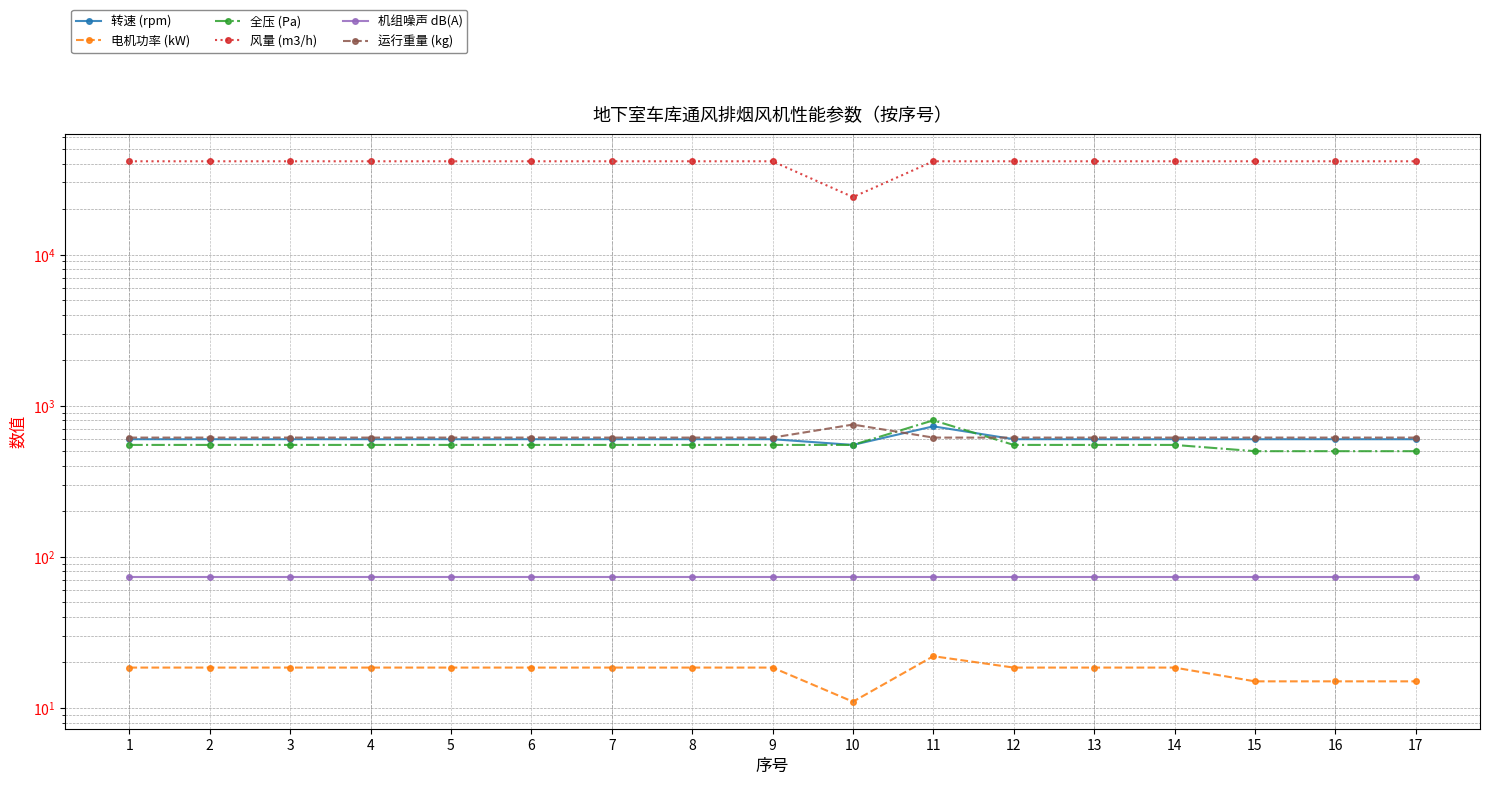

At how many categories does at least one series exceed 89?

17